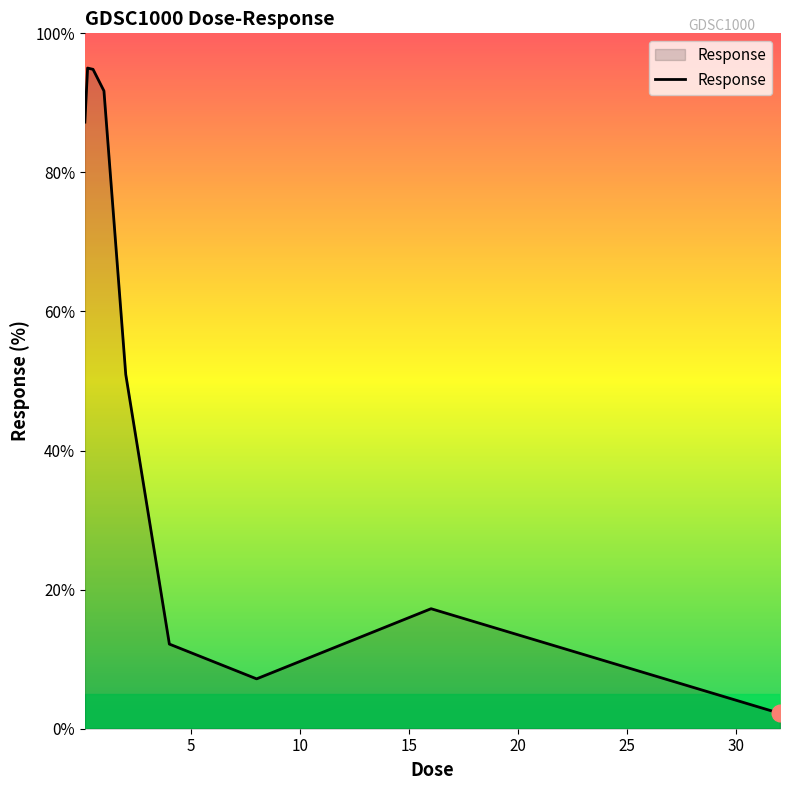

What is the greatest value displayed?

95.0